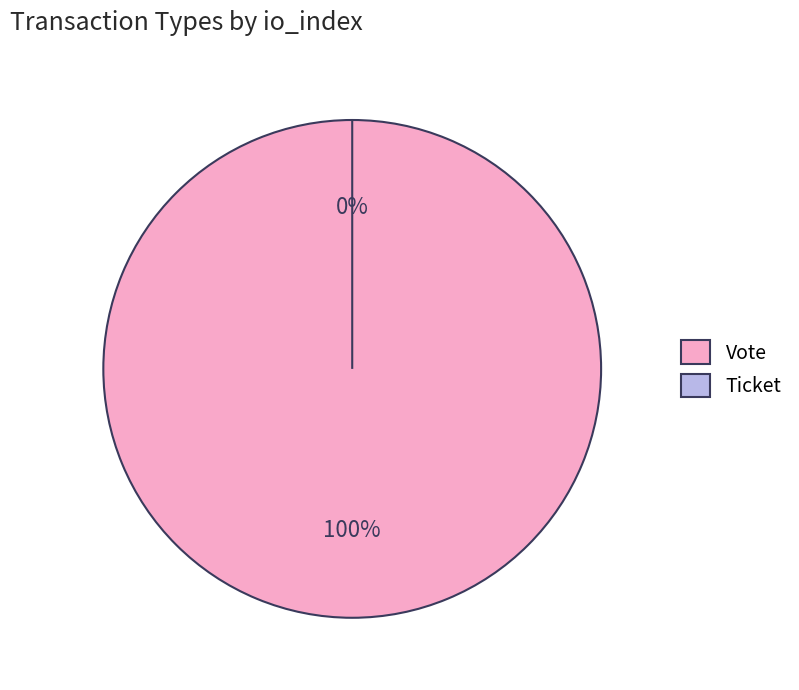

What is the change in value from Vote to Ticket?

-1